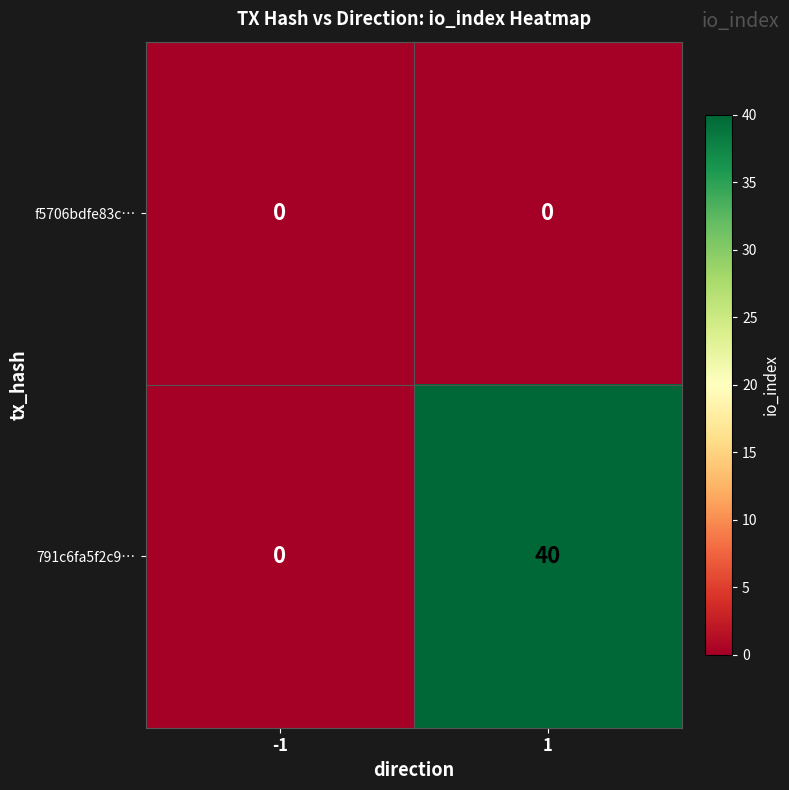

Count the number of data series in this chart.

2